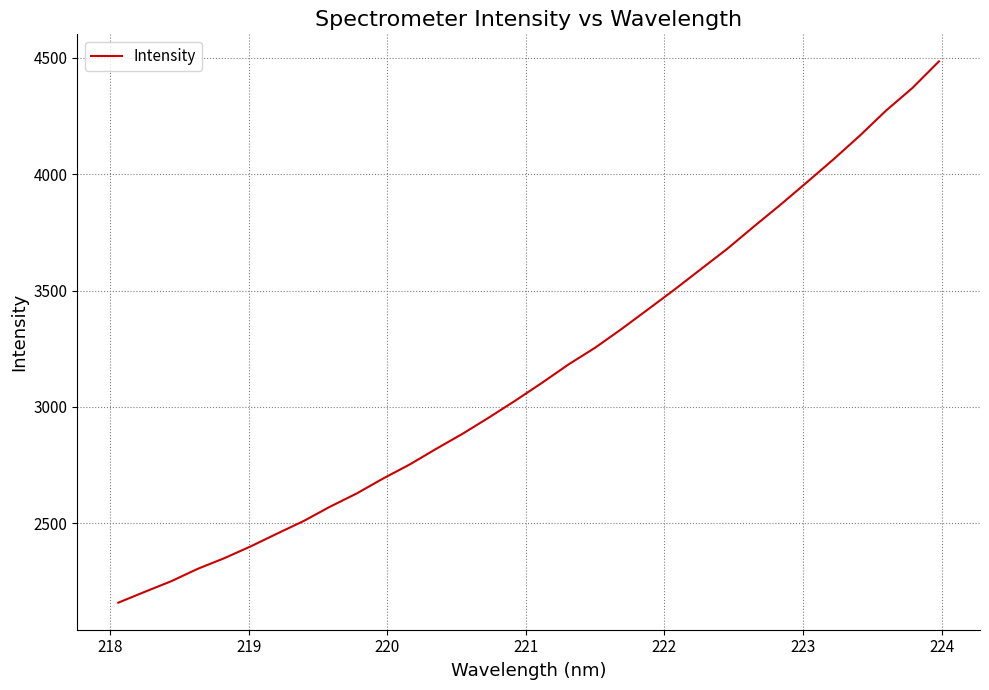

What is the maximum value shown in the chart?

4484.1